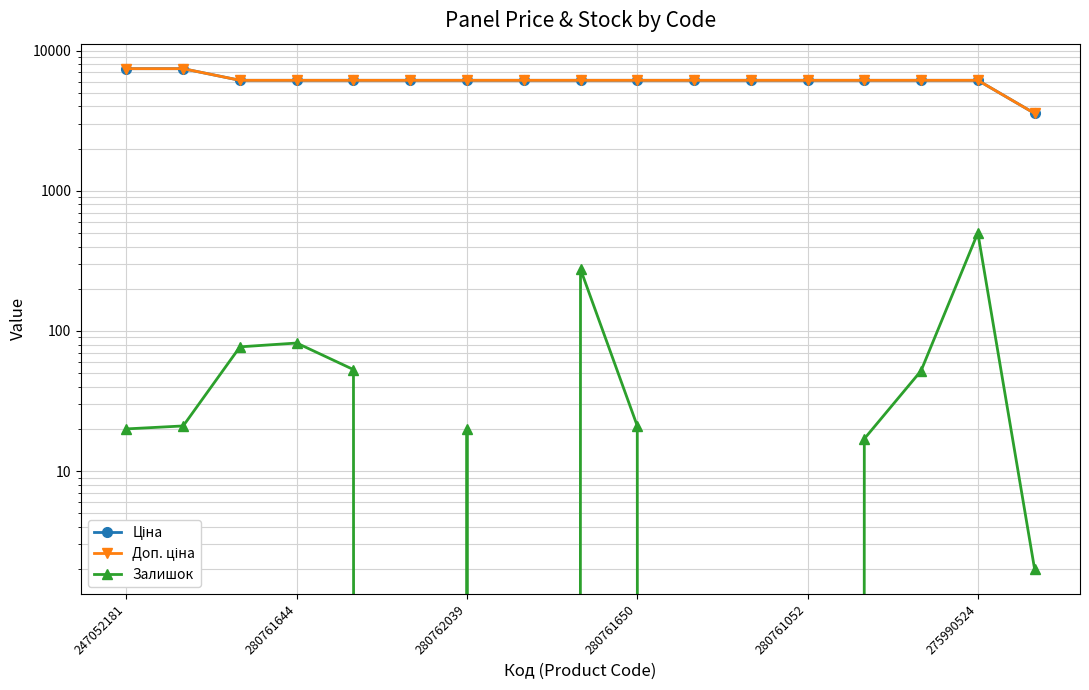

The value of Залишок at 7 is 236.9. True or false?

False